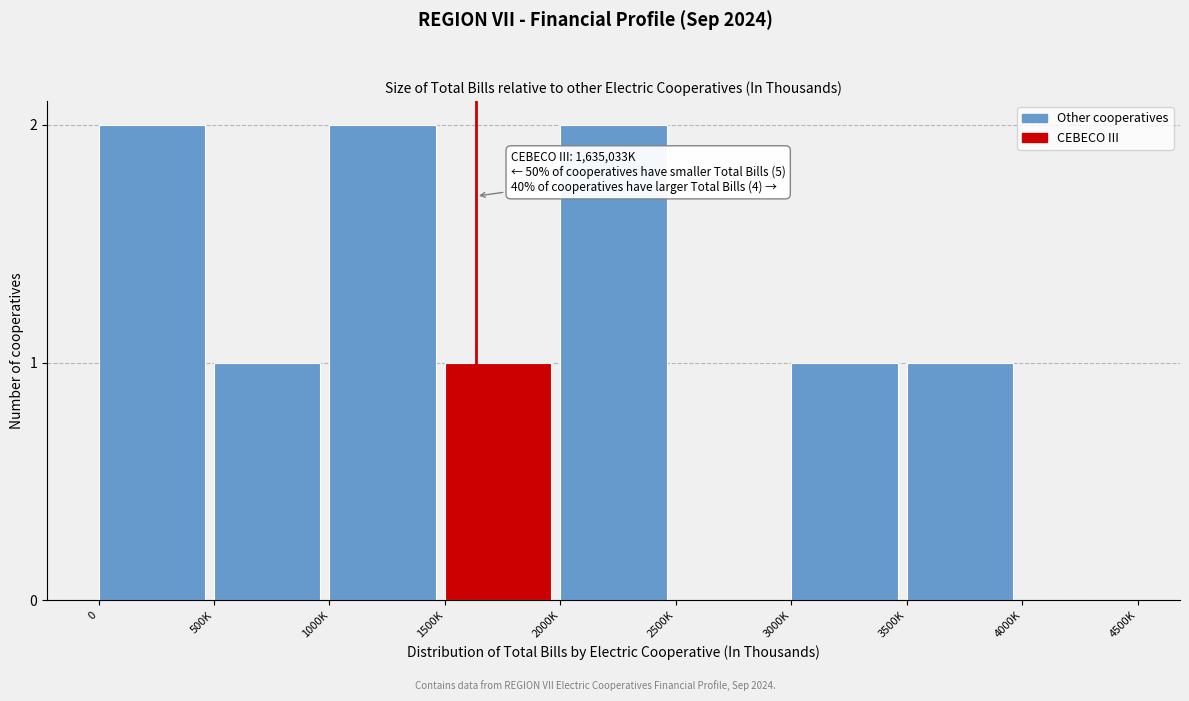

Reading left to right, what are all the values shown in this chart?

0=2	500K=1	1000K=2	1500K=1	2000K=2	2500K=0	3000K=1	3500K=1	4000K=0